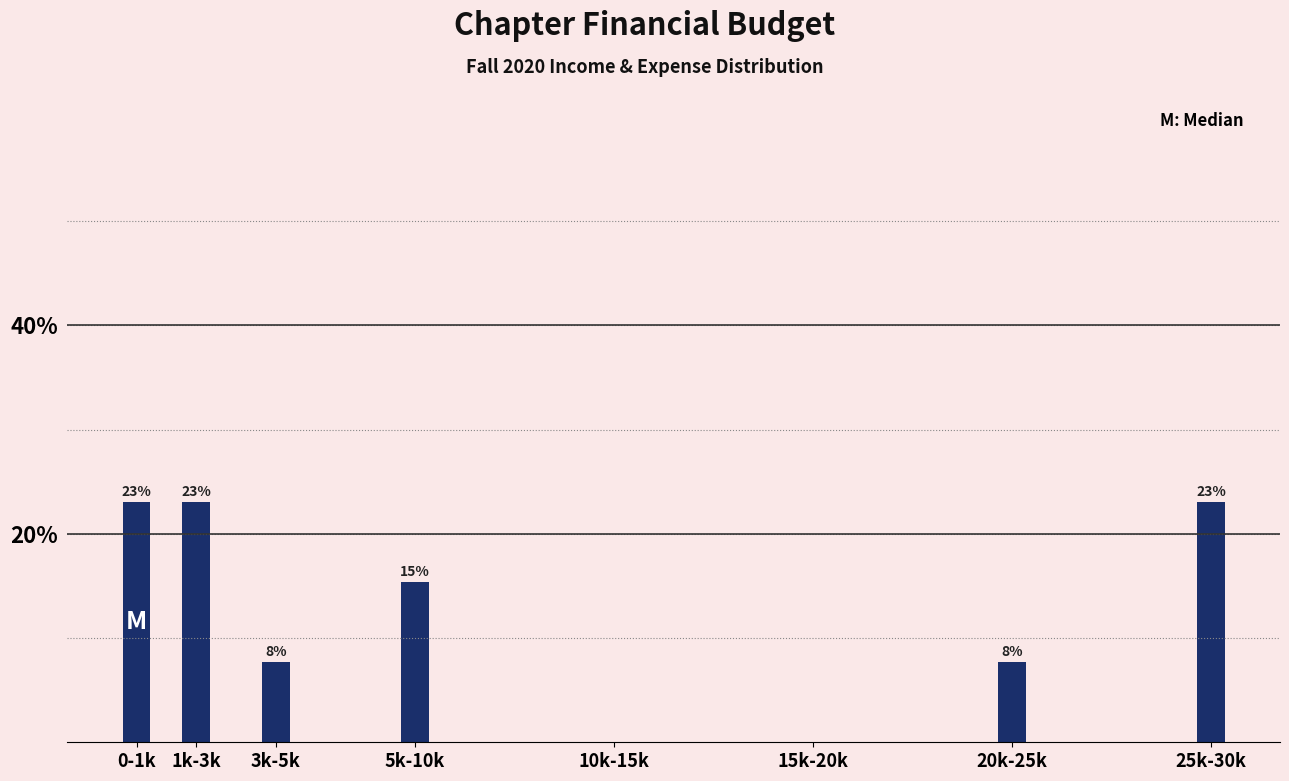

Read the value at 20k-25k.

7.7